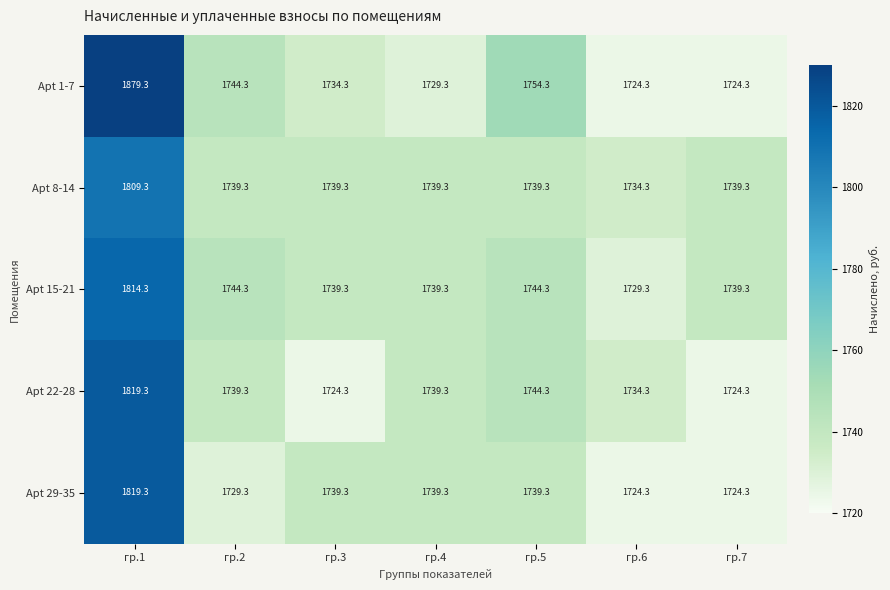

What is the average value of the Apt 8-14 series?

1748.6